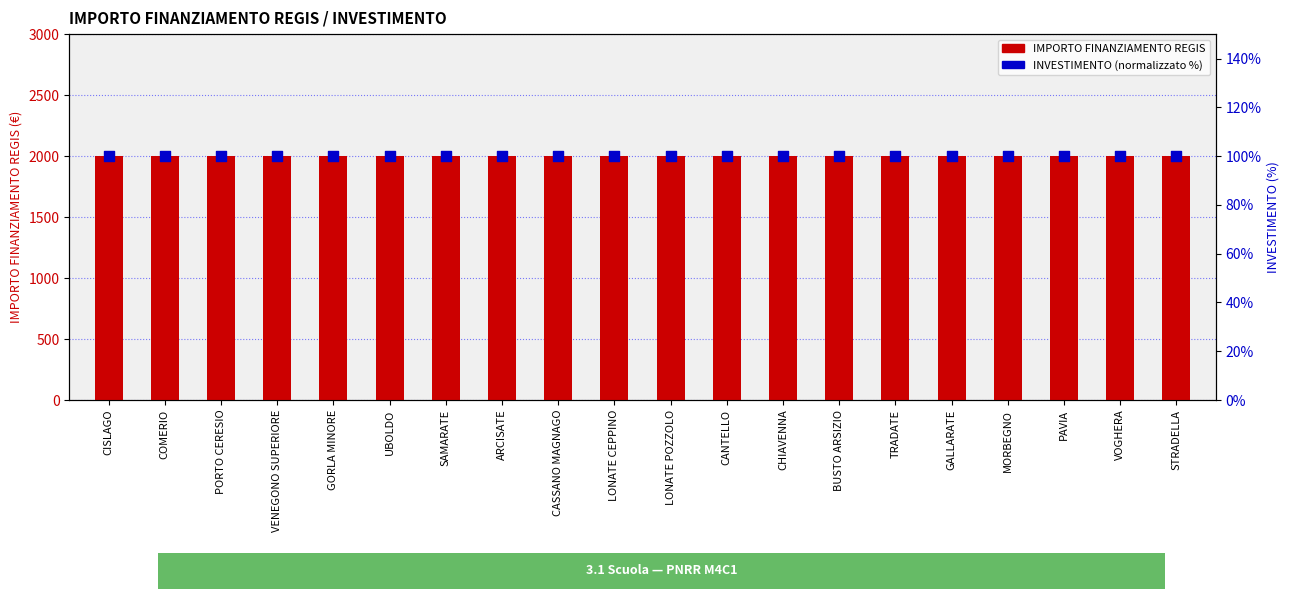

Is the value of INVESTIMENTO (normalizzato %) at CHIAVENNA greater than the value of IMPORTO FINANZIAMENTO REGIS at CHIAVENNA?

No